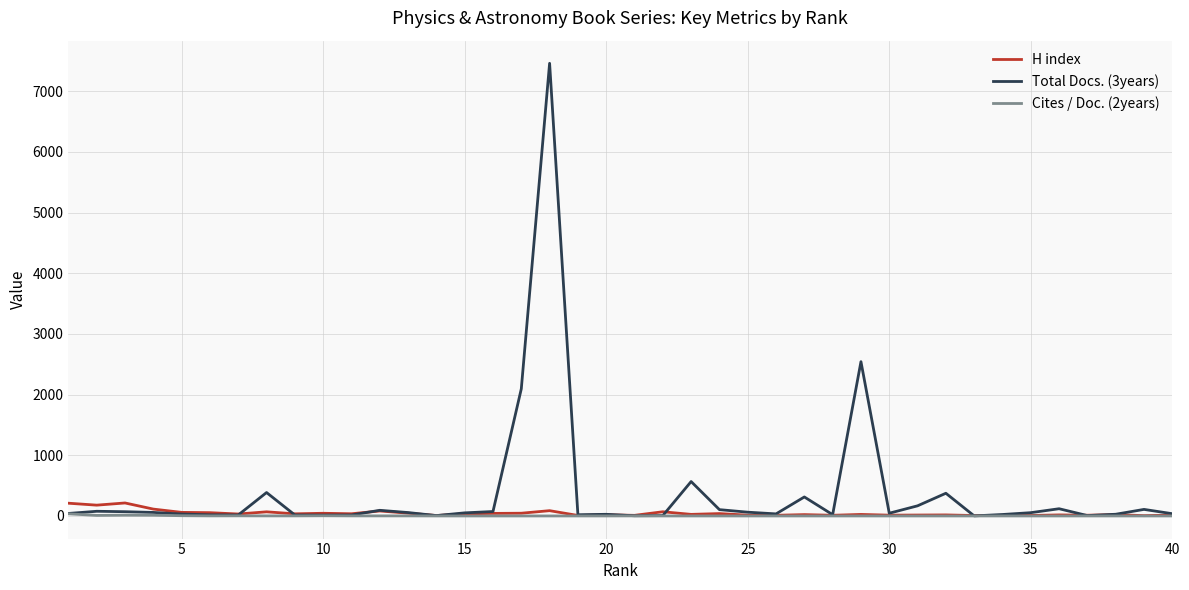

Count the number of data series in this chart.

3